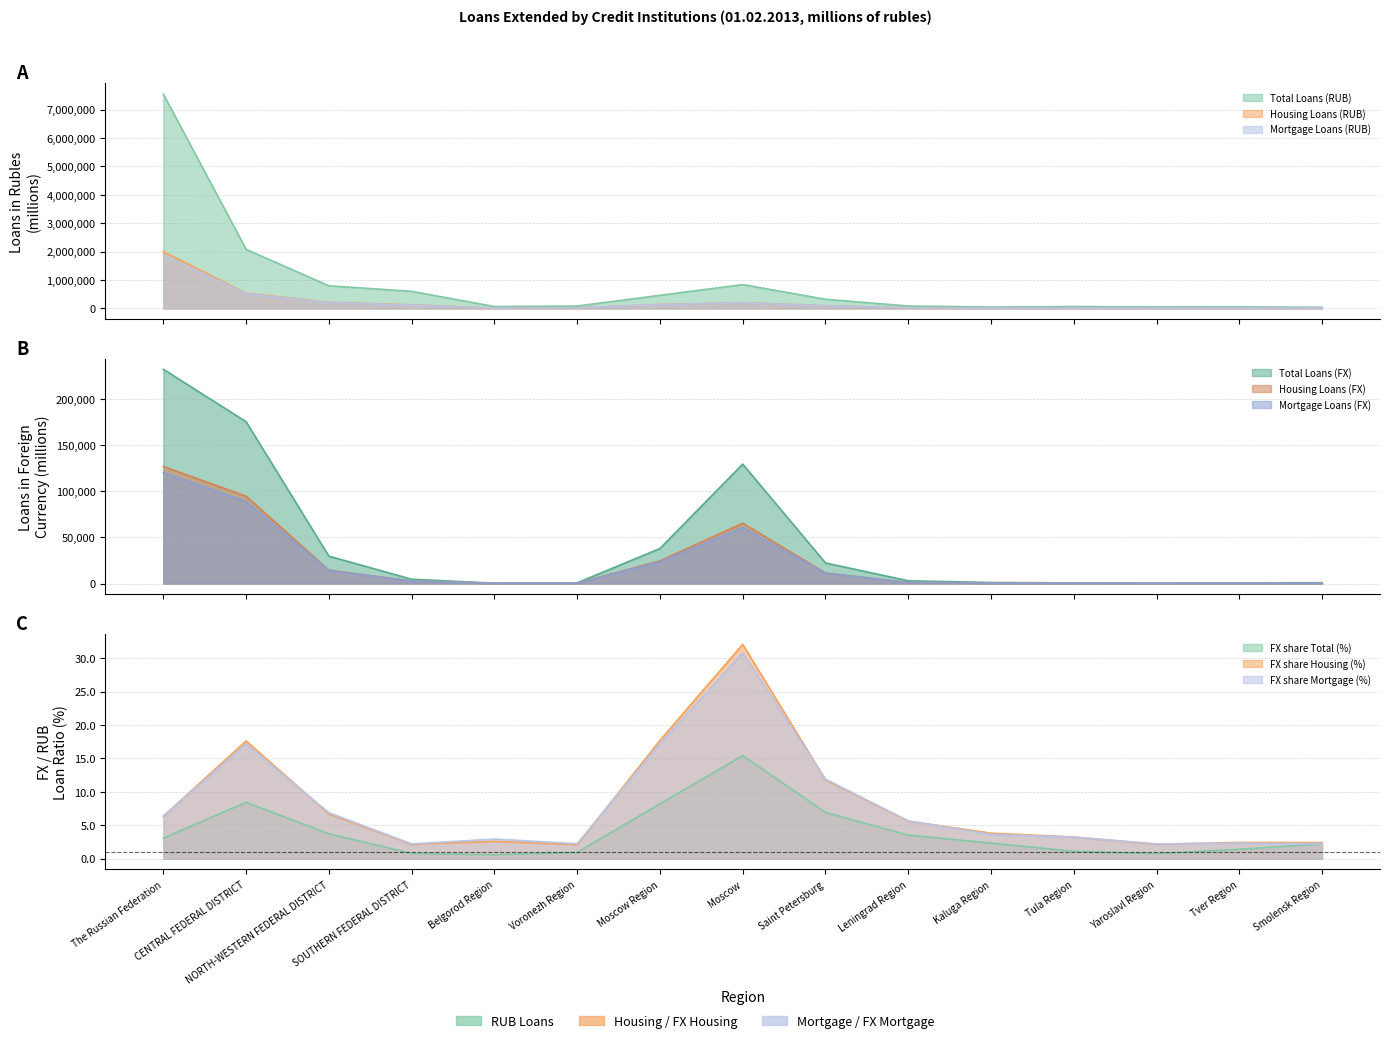

What is the sum of the Total Loans (RUB) values at NORTH-WESTERN FEDERAL DISTRICT and Yaroslavl Region?

850400